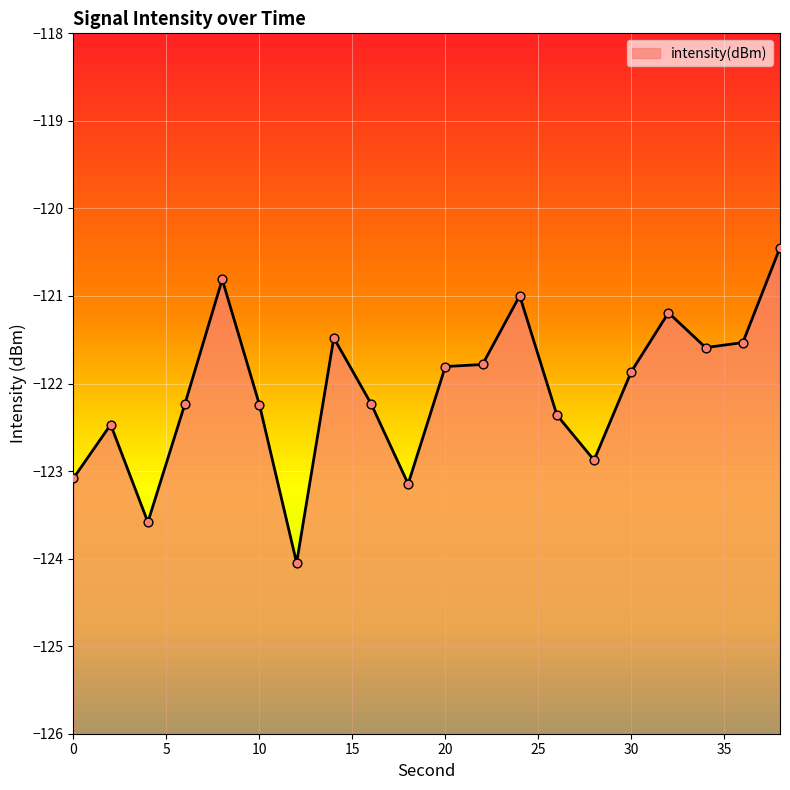

What is the change in value from 14 to 24?

+0.5